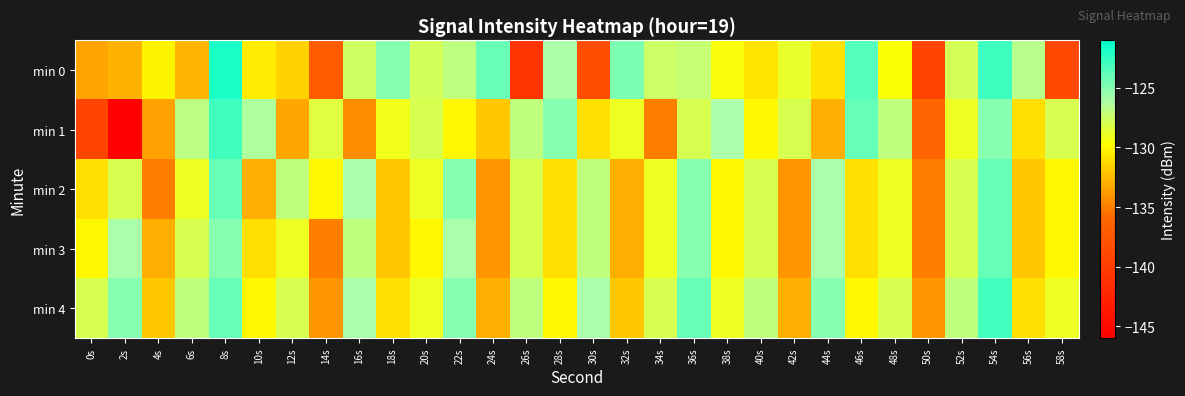

Which series has the largest range (max minus min)?

min 1